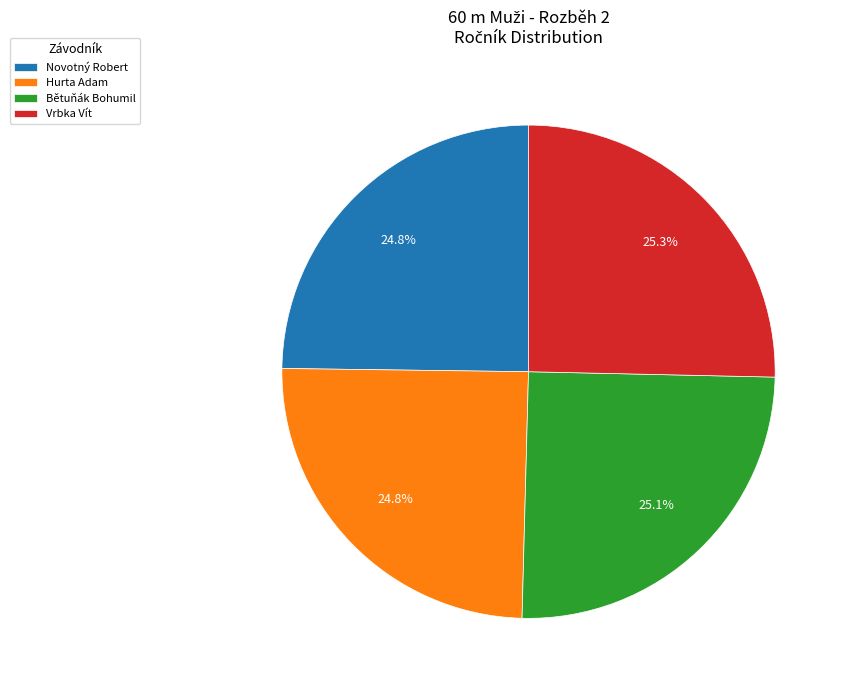

The Hurta Adam slice represents 25% of the pie. True or false?

True